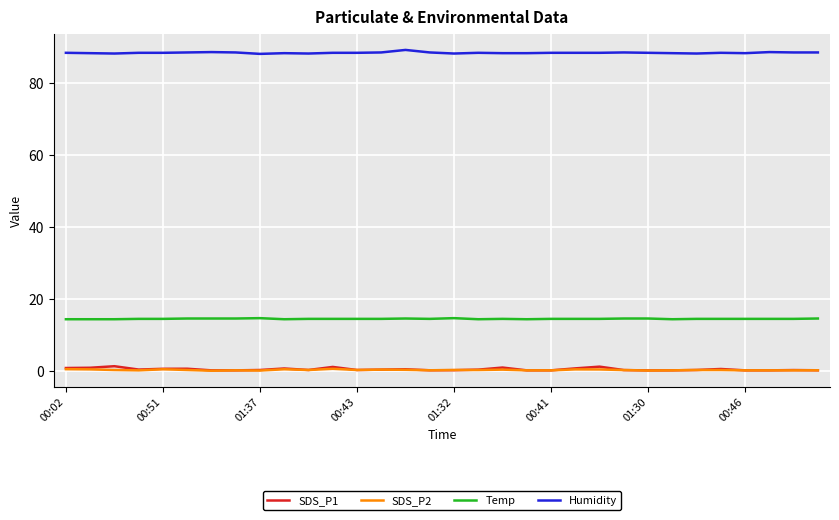

True or false: Temp and Humidity intersect in this chart.

False